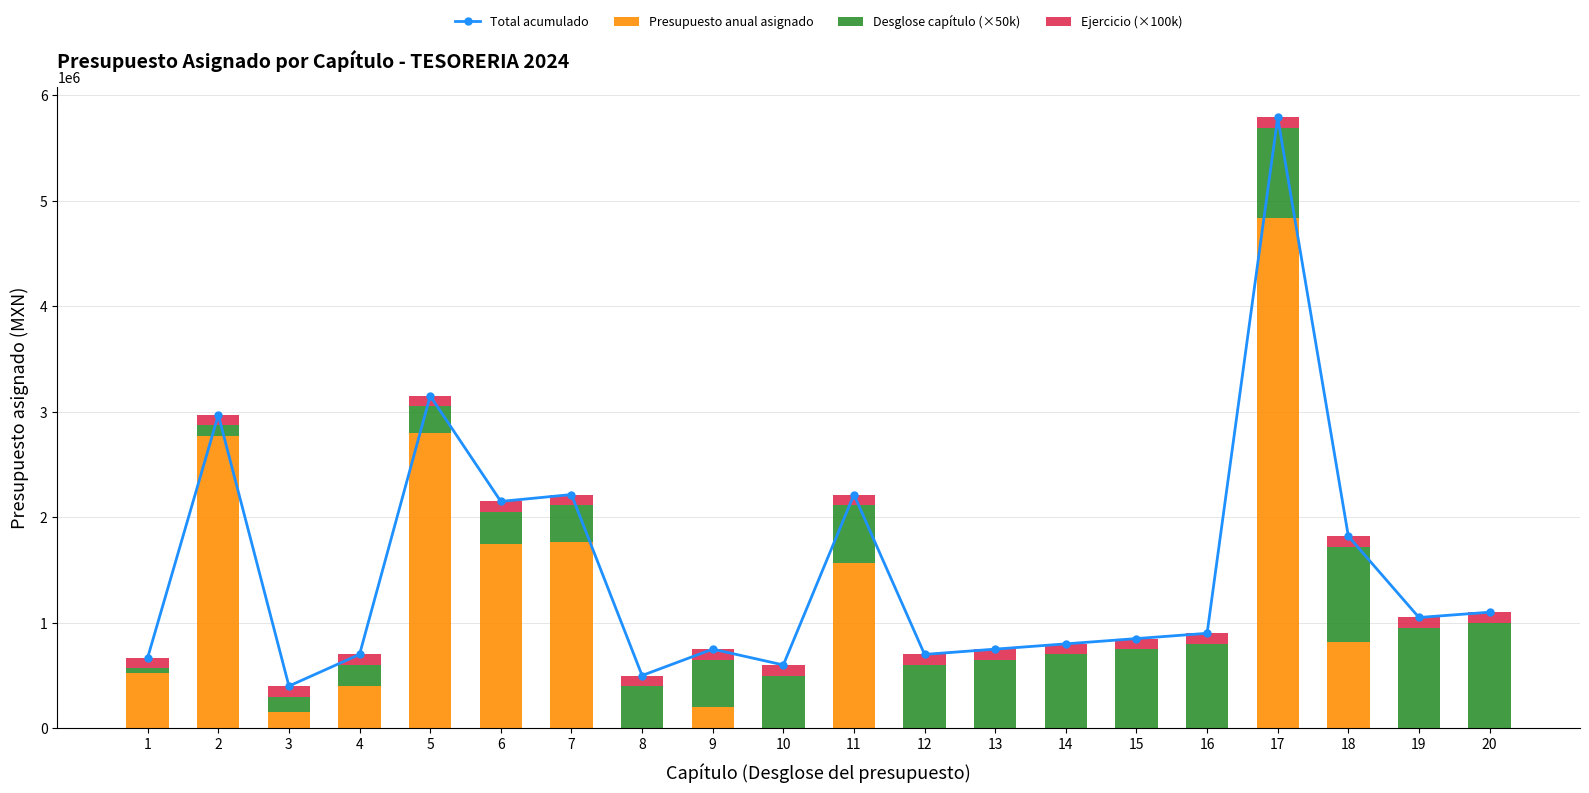

Which category has the lowest value in the Total acumulado series?

3